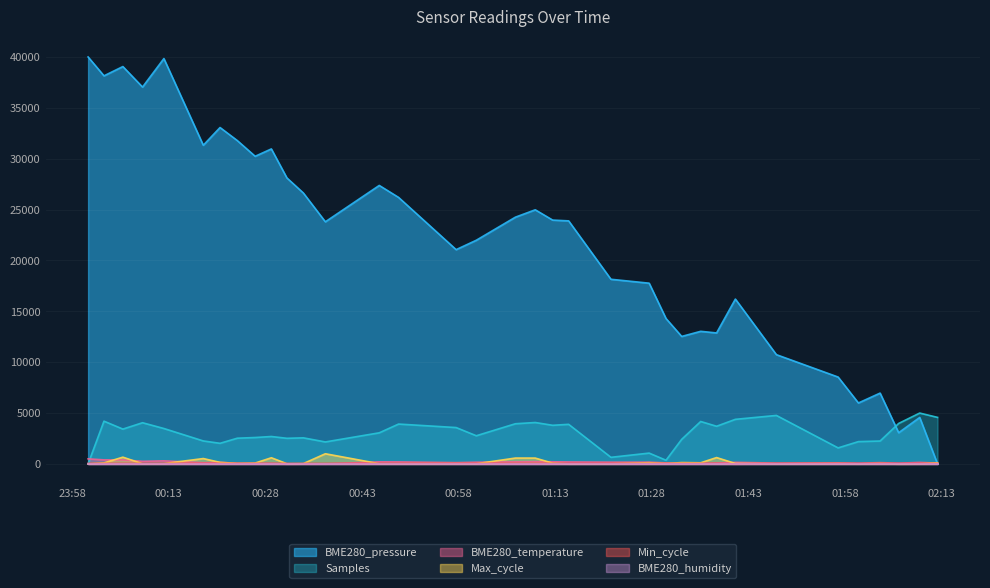

Which series has the widest spread of values?

BME280_pressure